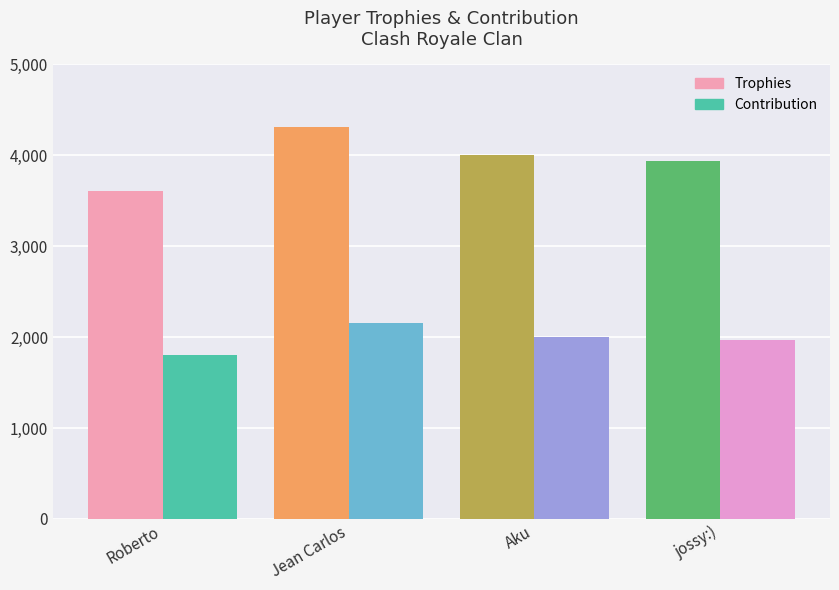

Which series changed the most between Roberto and Aku?

Trophies